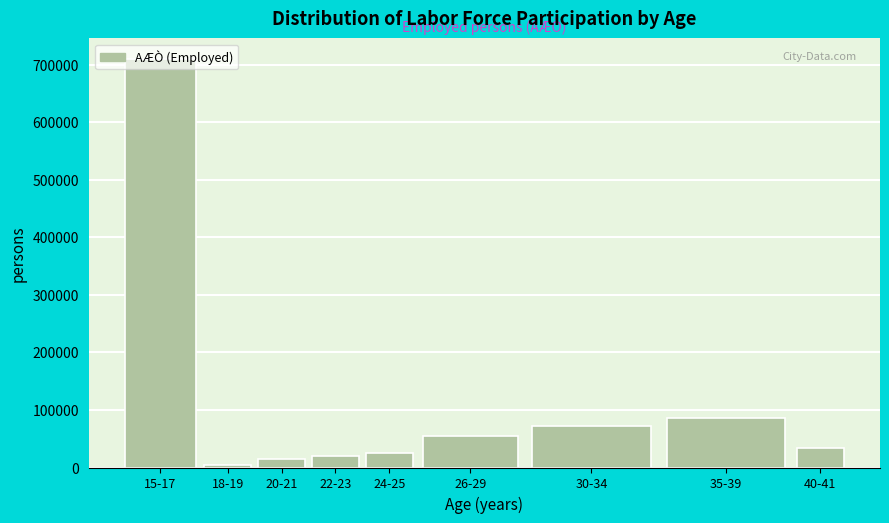

What is the average value?

113344